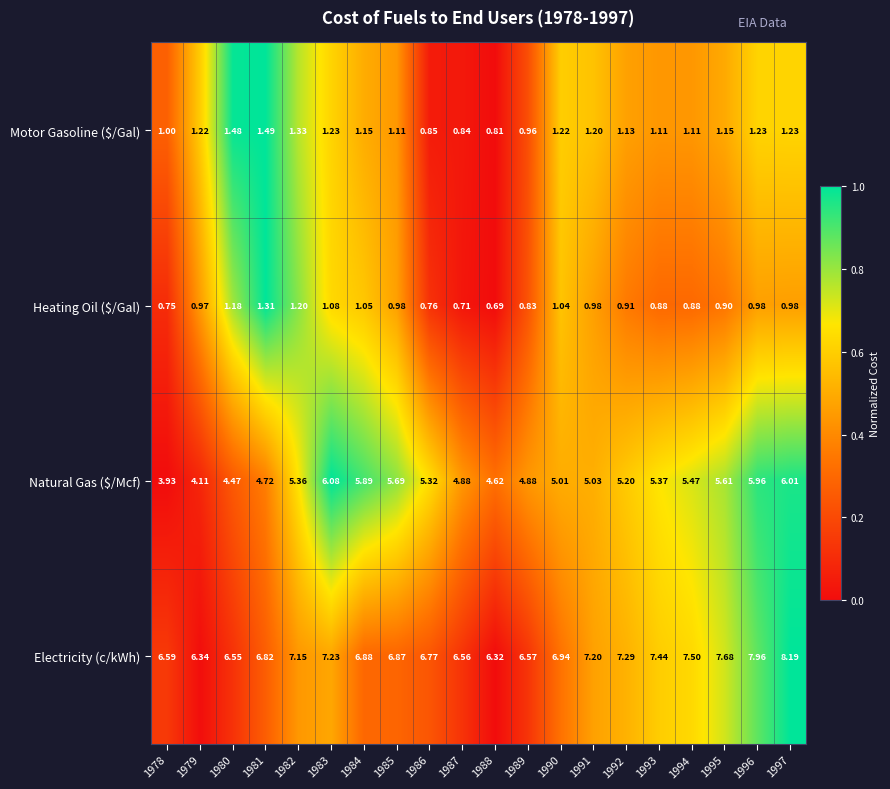

Count the number of categories in the chart.

20